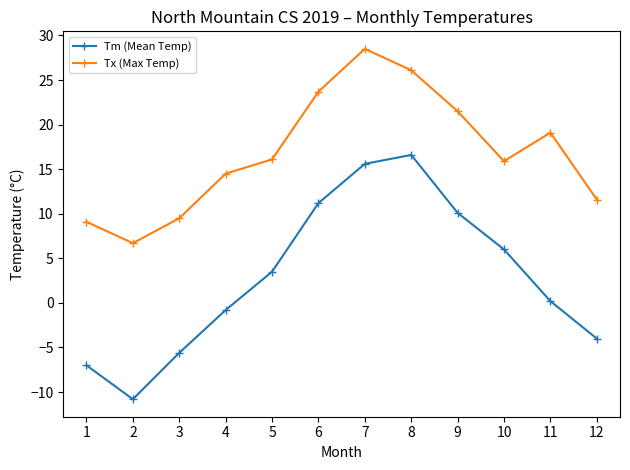

Is this an area chart (filled region under the line)?

No